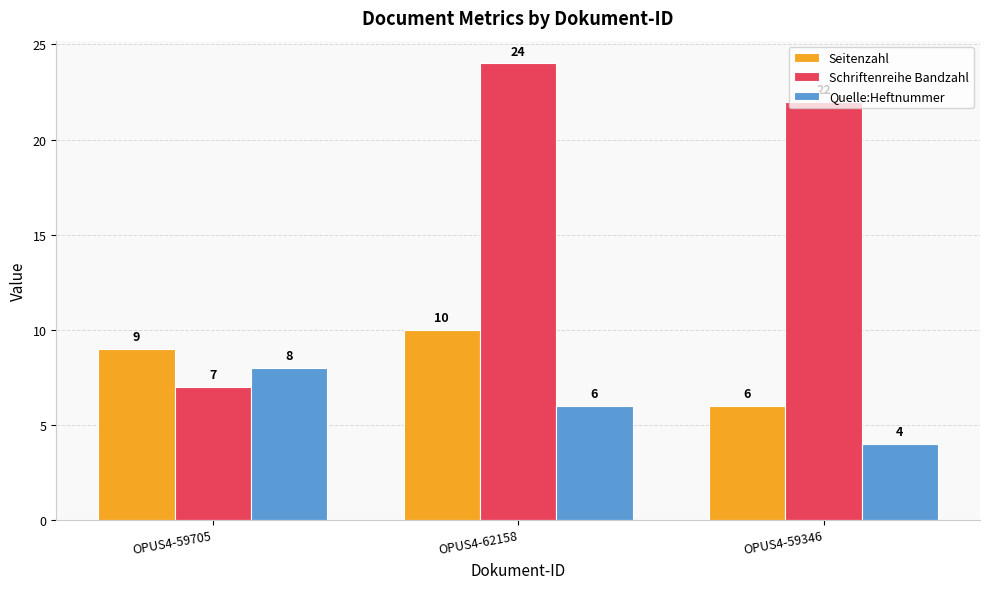

How many values in the Schriftenreihe Bandzahl series are below 22?

1